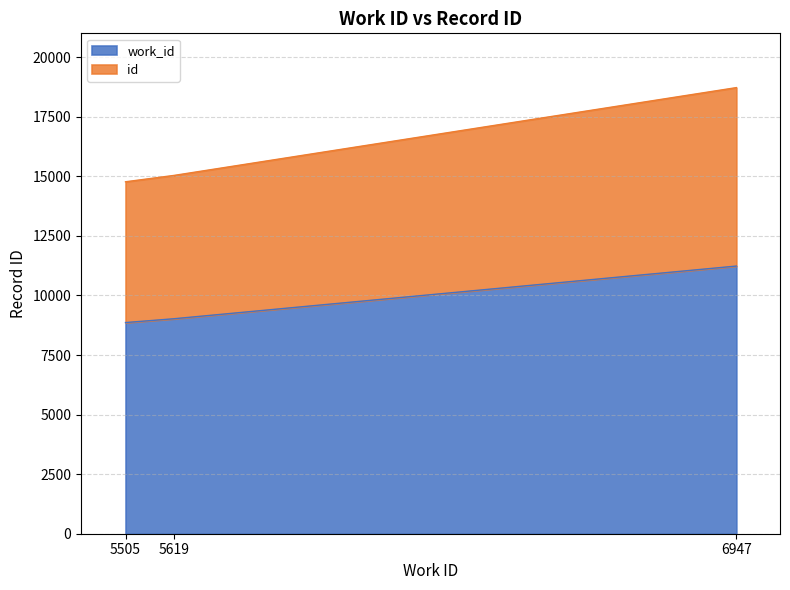

Is it true that id equals 15485.9 at 5619?

False